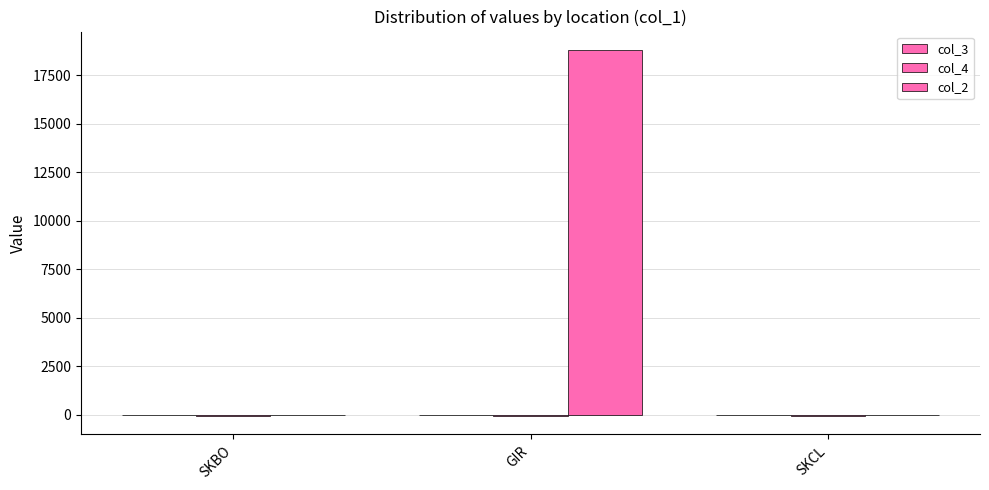

At which label does col_3 first exceed 4?

SKBO